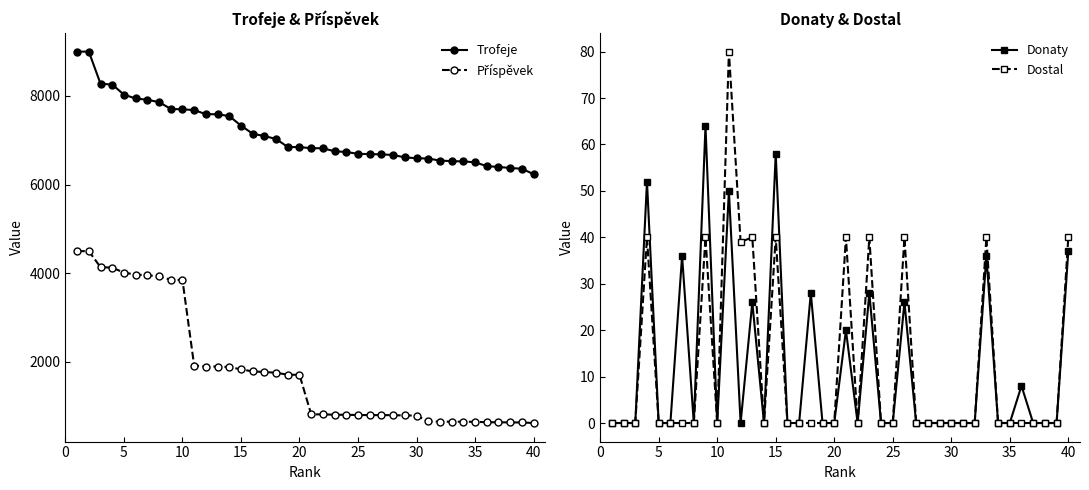

What is the maximum value for Trofeje?

9000